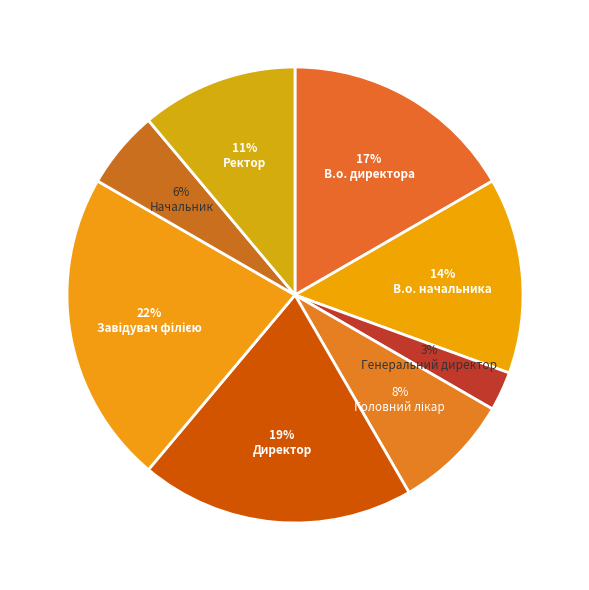

The Начальник slice represents 19% of the pie. True or false?

False